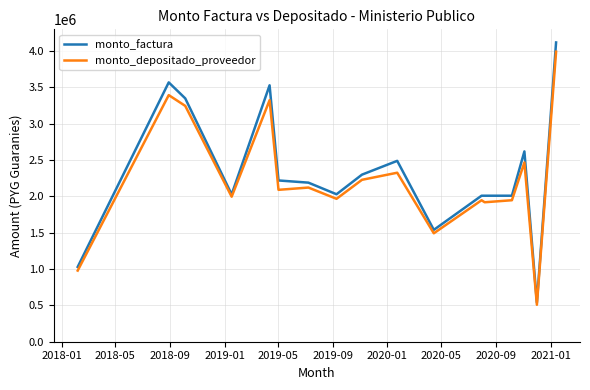

Which series has the largest range (max minus min)?

monto_factura